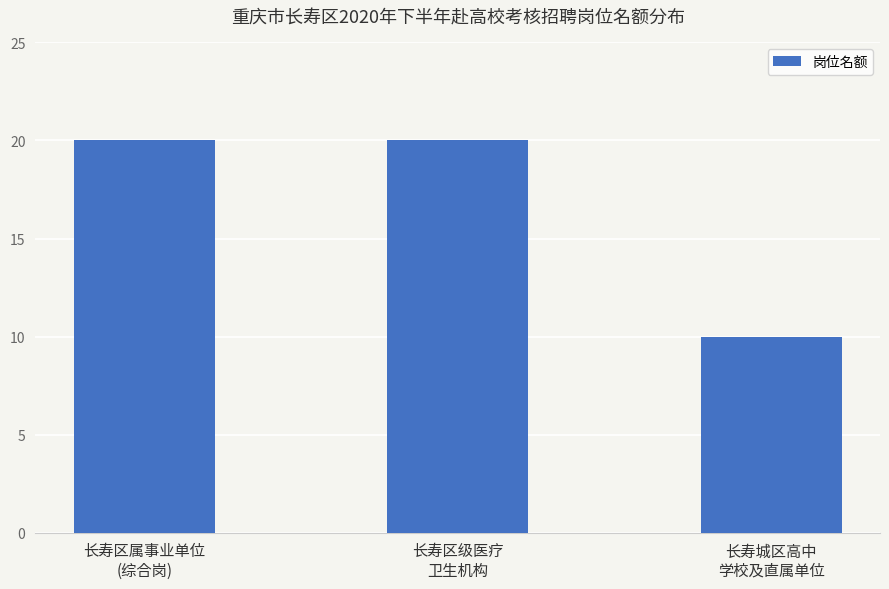

What is the ratio of the value at 长寿城区高中
学校及直属单位 to the value at 长寿区级医疗
卫生机构?

0.5